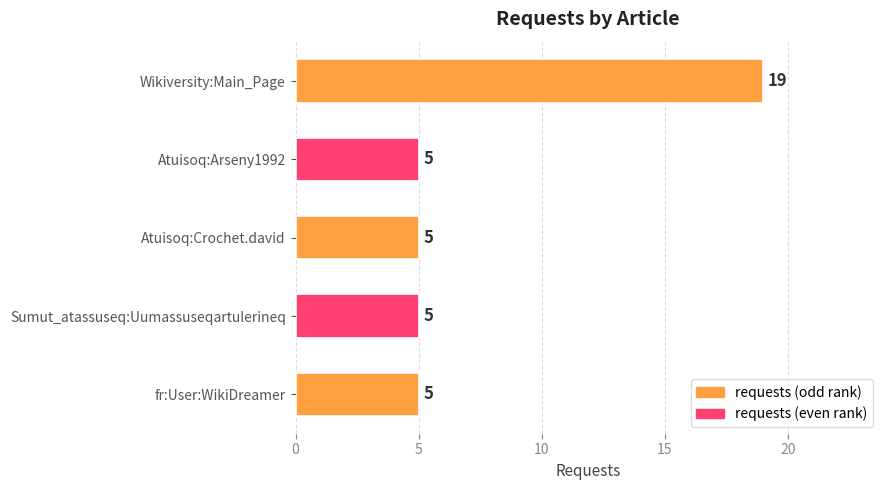

Does the chart contain any negative values?

No